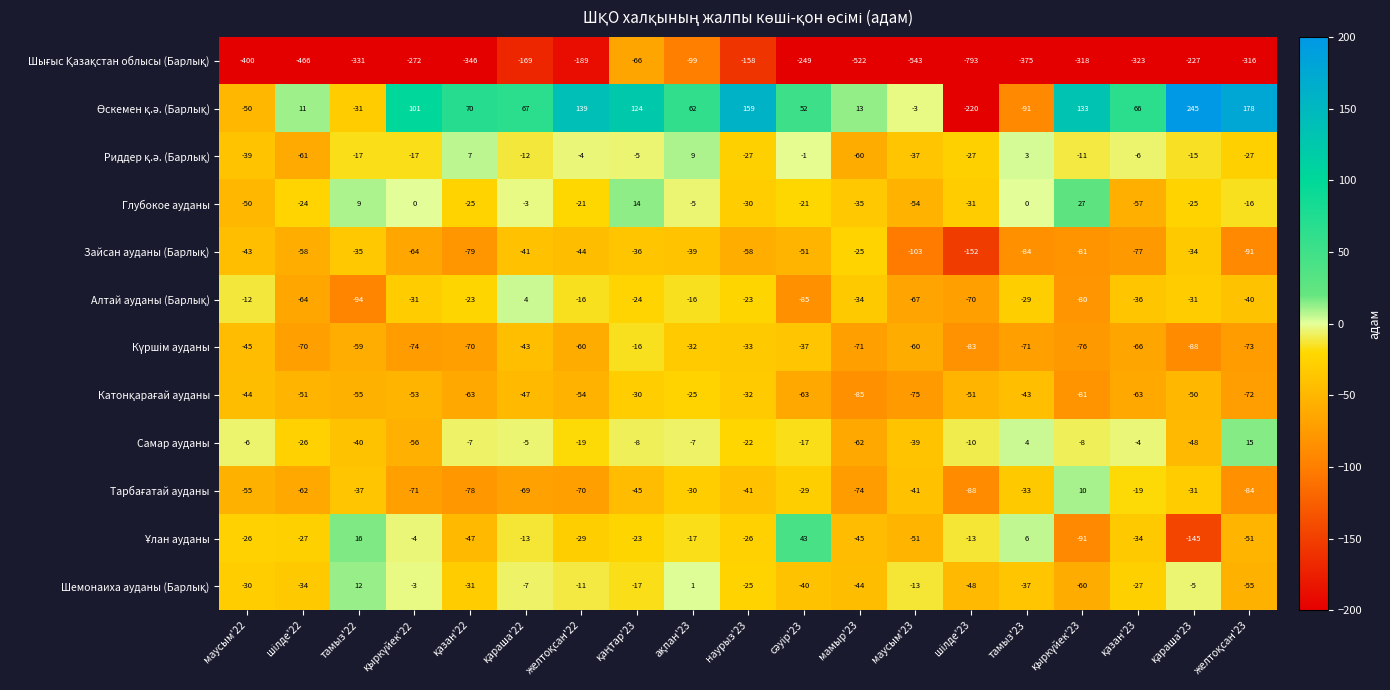

What is the total value across all series at тамыз'23?

-750